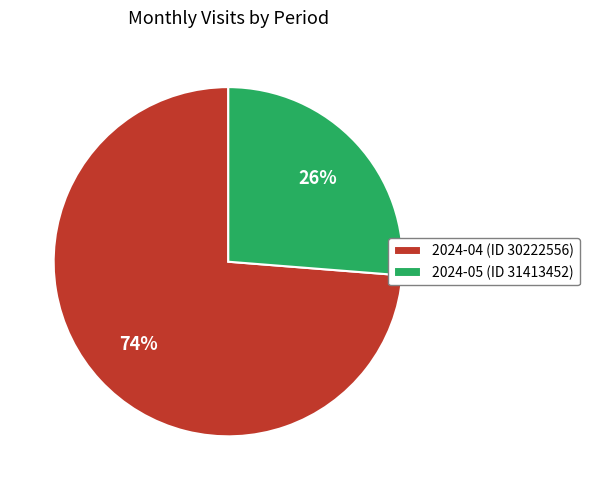

The 2024-05 (ID 31413452) slice represents 26% of the pie. True or false?

True